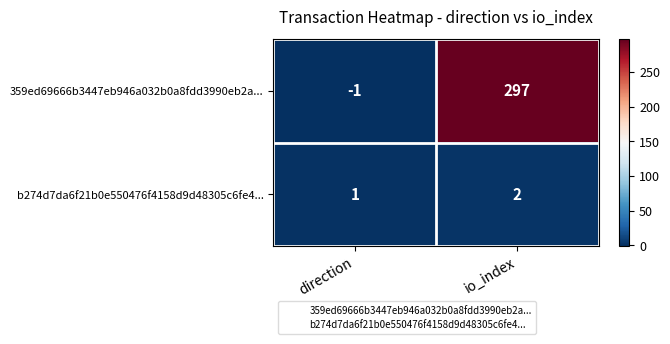

How many data points in 359ed69666b3447eb946a032b0a8fdd3990eb2a... are less than 297?

1